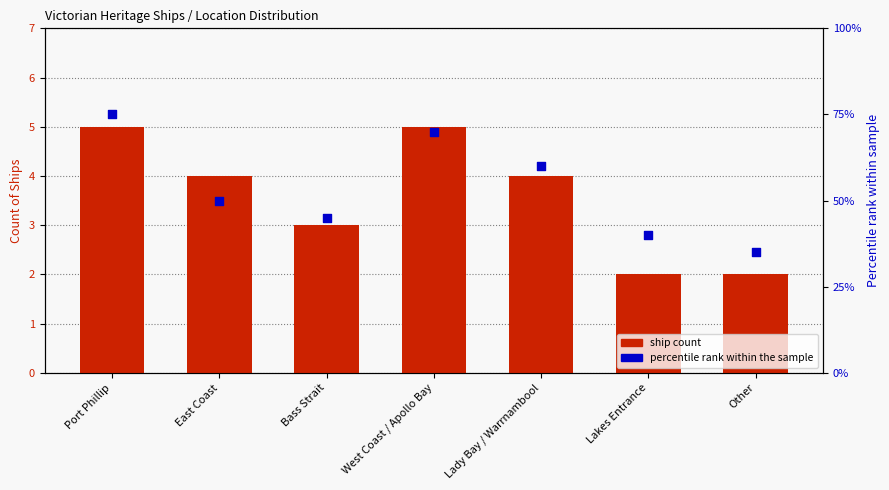

At which category is the sum across all series the highest?

Port Phillip